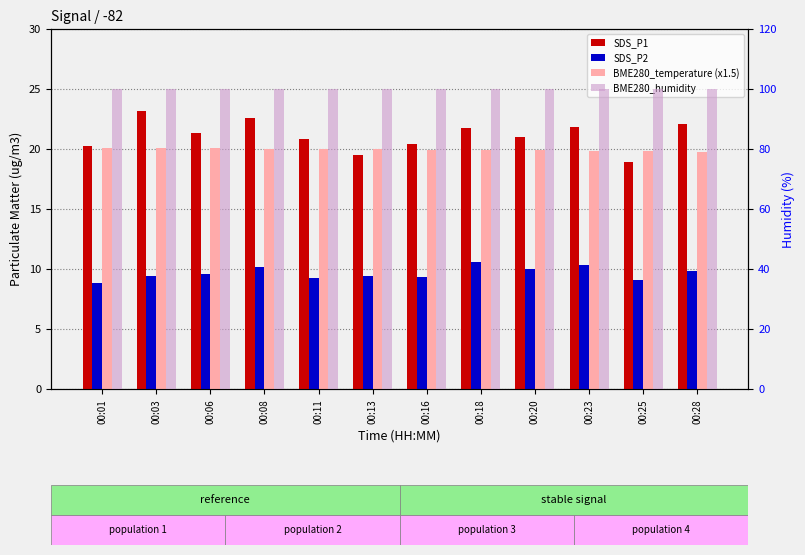

What is the greatest value displayed?

100.0